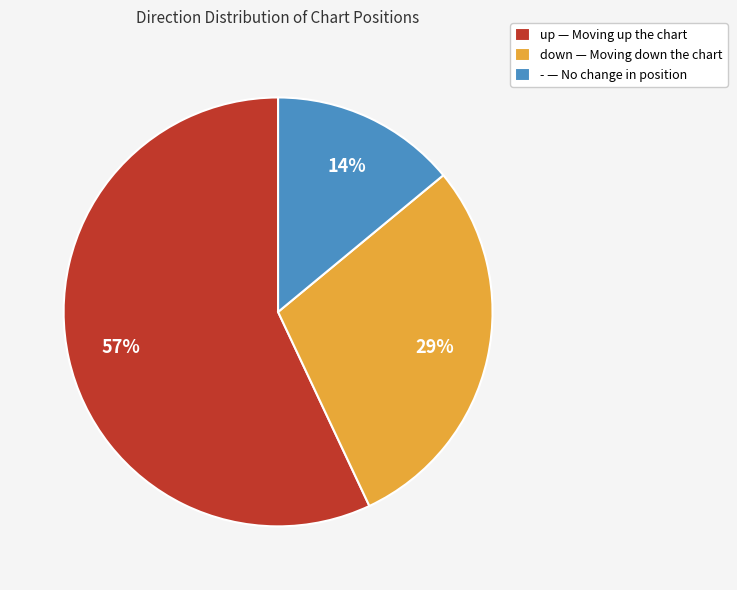

What is the ratio of the value at down to the value at up?

0.5